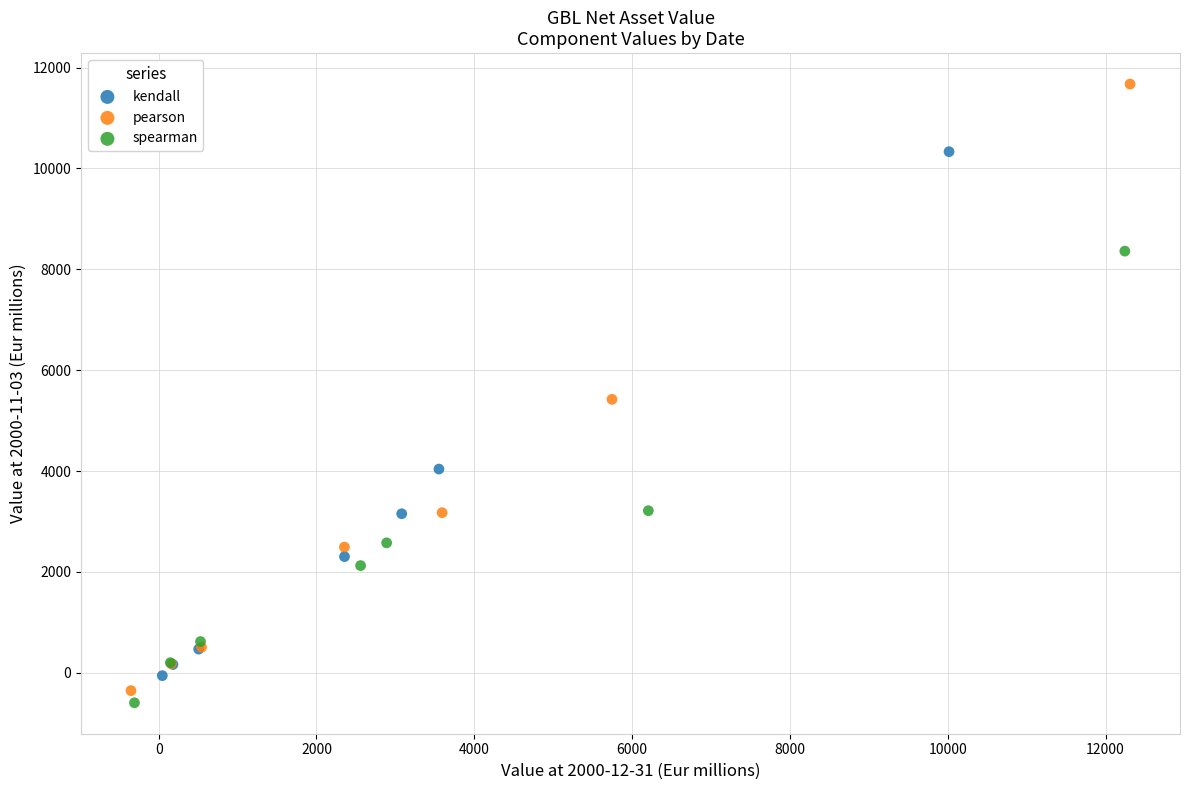

Which series contains the highest Y value?

pearson